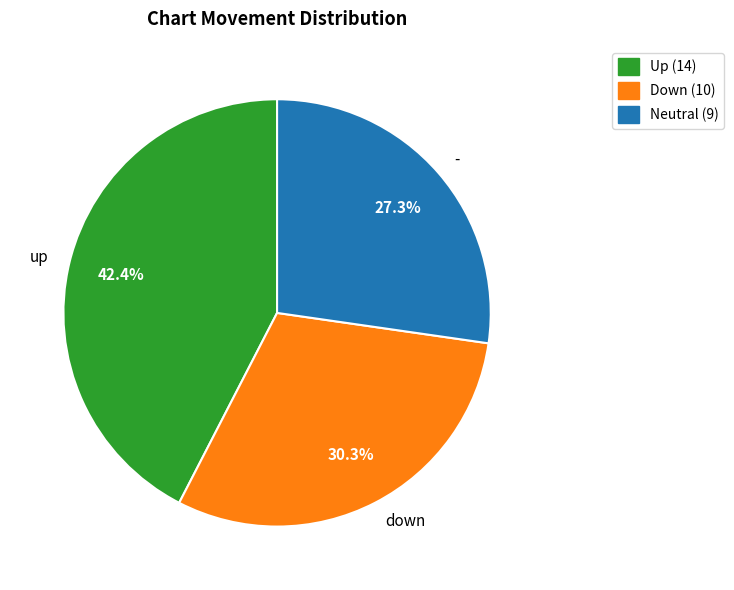

What is the largest slice in the pie chart?

up